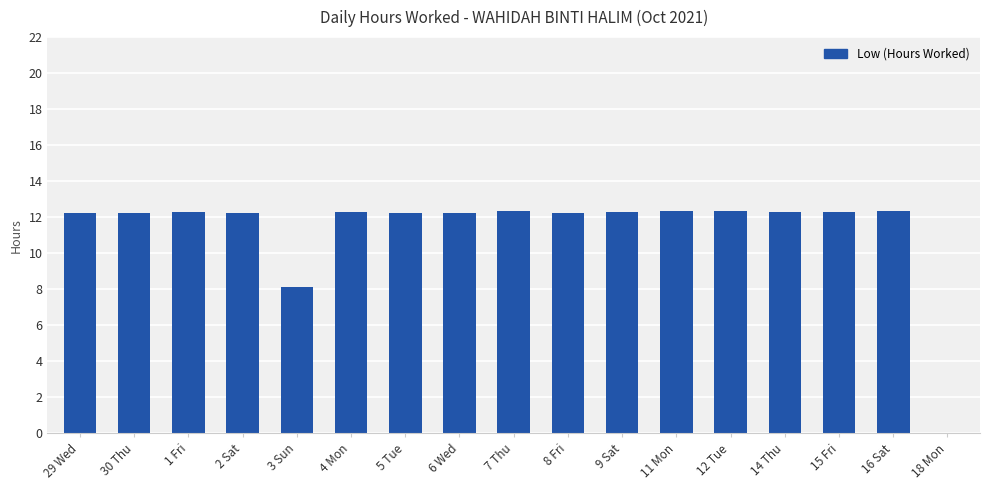

What is the sum of all values?

192.4